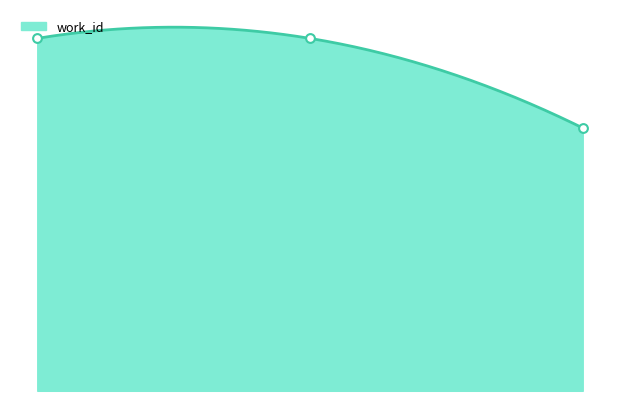

What is the change in value from 21172 to 23276?

-1903